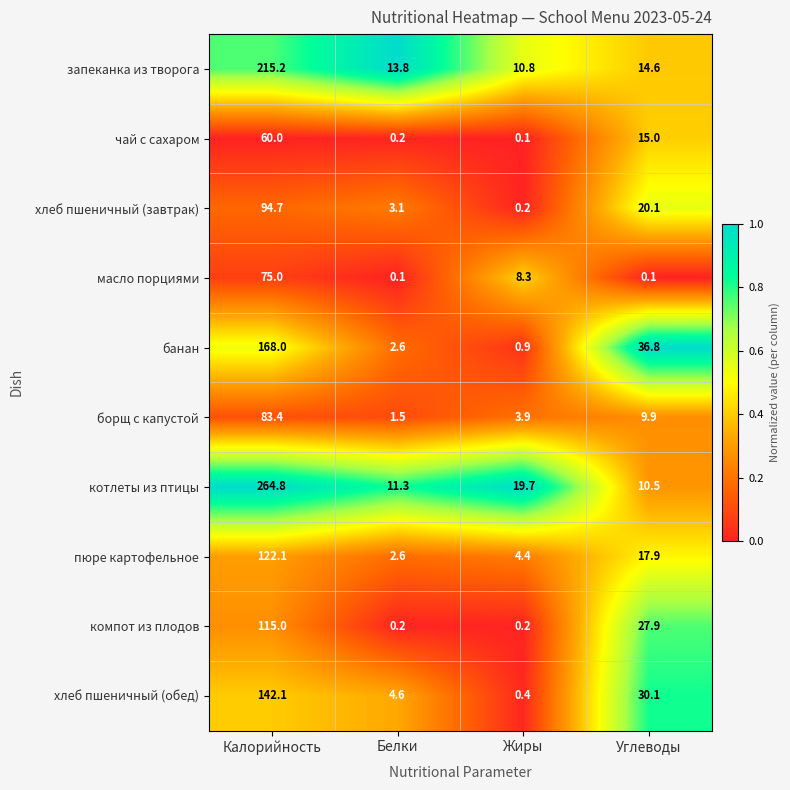

Which label corresponds to the largest value in the chart?

Калорийность